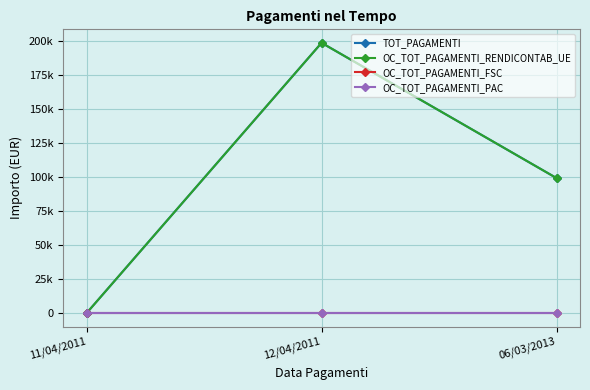

Does the chart have visible grid lines?

Yes